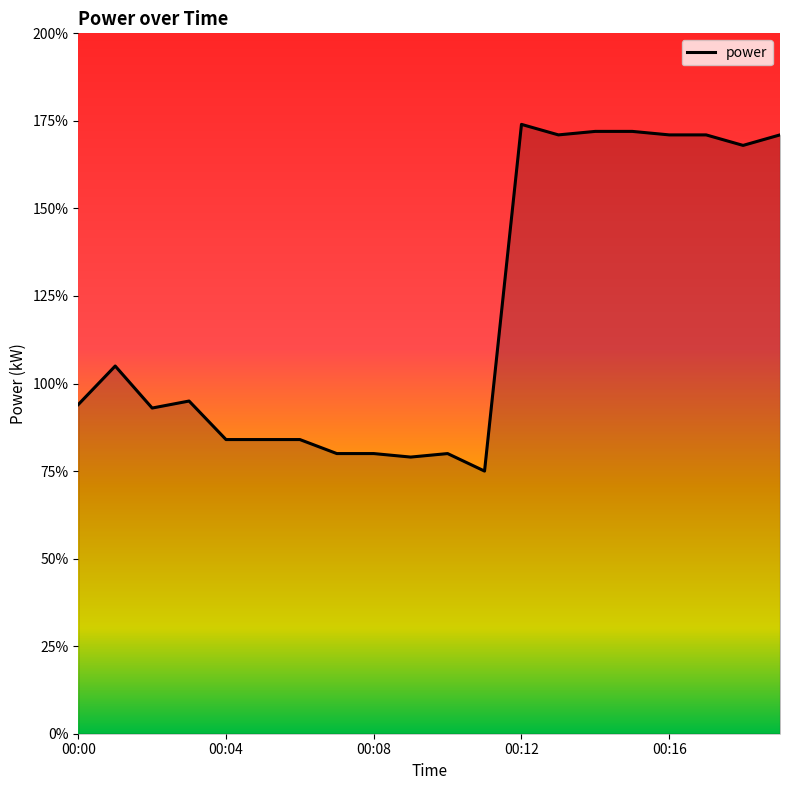

Does the chart display data point markers on the line(s)?

No